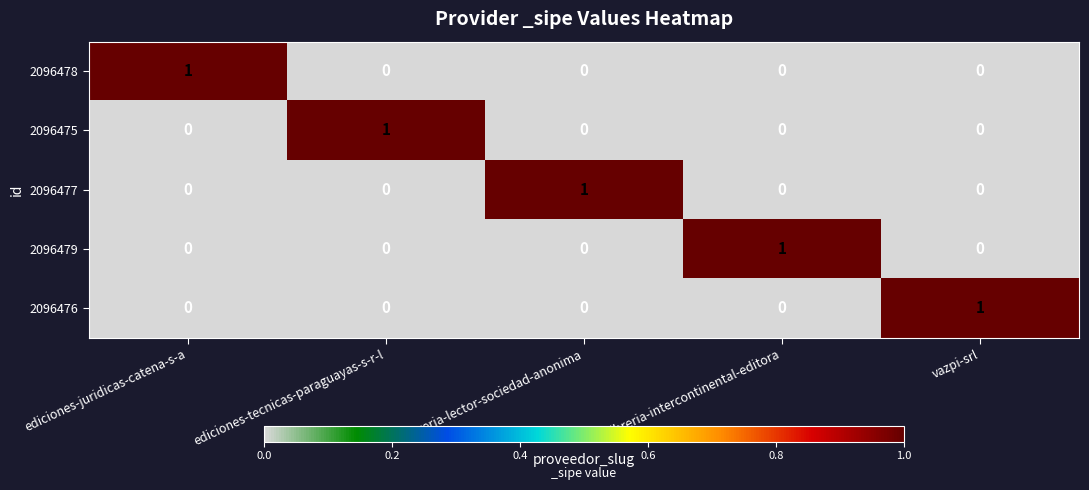

What is the total value across all series at libreria-intercontinental-editora?

1